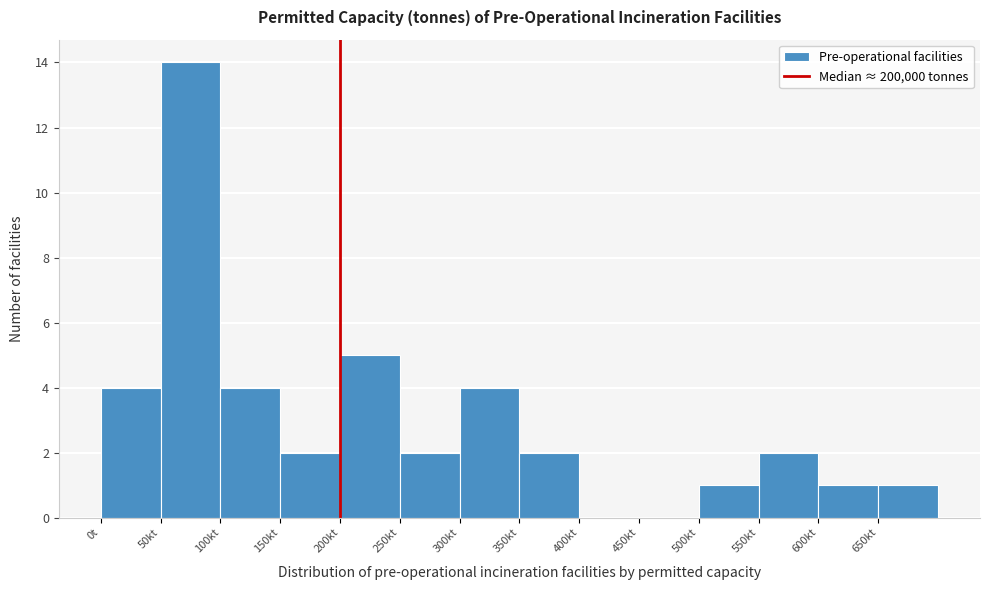

Reading right to left, what are all the values shown in this chart?

650kt=1	600kt=1	550kt=2	500kt=1	450kt=0	400kt=0	350kt=2	300kt=4	250kt=2	200kt=5	150kt=2	100kt=4	50kt=14	0t=4